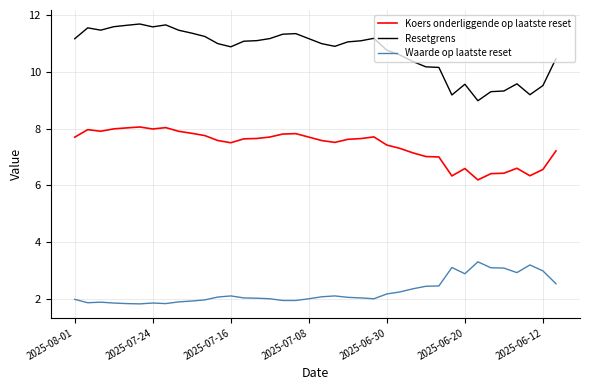

What is the lowest value of the Koers onderliggende op laatste reset series?

6.2